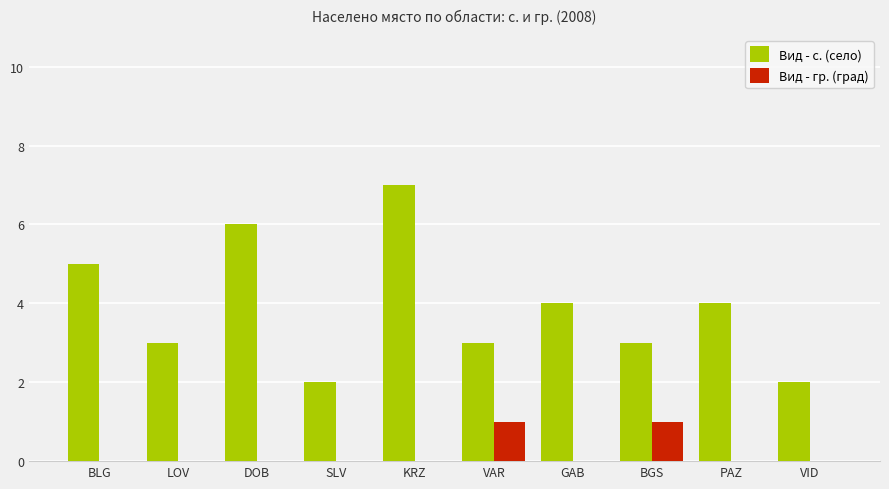

At which category is the sum across all series the highest?

KRZ